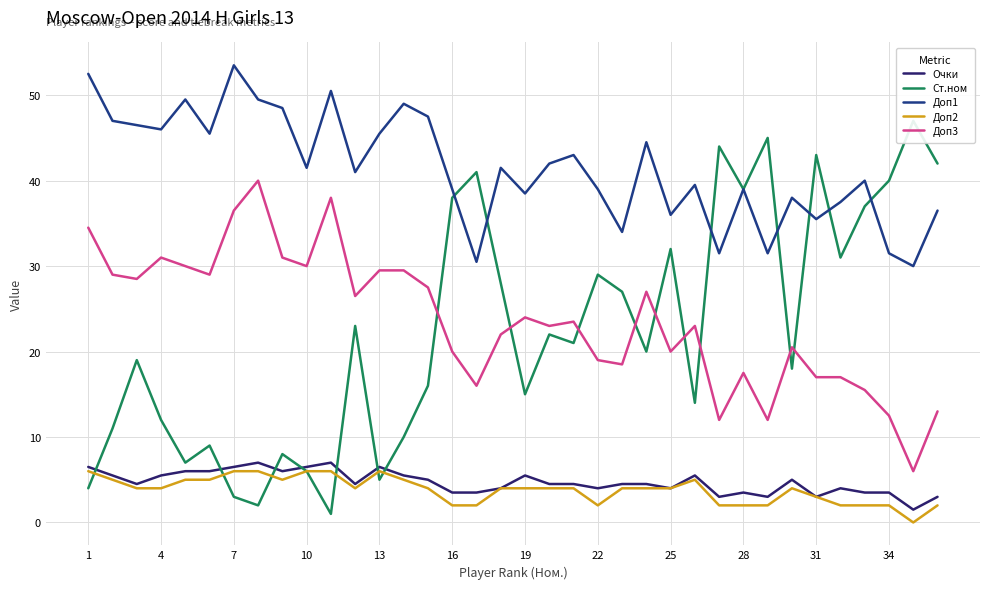

Reading left to right, transcribe all the data shown in this chart.

Очки: 6.5	5.5	4.5	5.5	6.0	6.0	6.5	7.0	6.0	6.5	7.0	4.5	6.5	5.5	5.0	3.5	3.5	4.0	5.5	4.5	4.5	4.0	4.5	4.5	4.0	5.5	3.0	3.5	3.0	5.0	3.0	4.0	3.5	3.5	1.5	3.0
Ст.ном: 4.0	11.0	19.0	12.0	7.0	9.0	3.0	2.0	8.0	6.0	1.0	23.0	5.0	10.0	16.0	38.0	41.0	28.0	15.0	22.0	21.0	29.0	27.0	20.0	32.0	14.0	44.0	39.0	45.0	18.0	43.0	31.0	37.0	40.0	47.0	42.0
Доп1: 52.5	47.0	46.5	46.0	49.5	45.5	53.5	49.5	48.5	41.5	50.5	41.0	45.5	49.0	47.5	39.0	30.5	41.5	38.5	42.0	43.0	39.0	34.0	44.5	36.0	39.5	31.5	39.0	31.5	38.0	35.5	37.5	40.0	31.5	30.0	36.5
Доп2: 6.0	5.0	4.0	4.0	5.0	5.0	6.0	6.0	5.0	6.0	6.0	4.0	6.0	5.0	4.0	2.0	2.0	4.0	4.0	4.0	4.0	2.0	4.0	4.0	4.0	5.0	2.0	2.0	2.0	4.0	3.0	2.0	2.0	2.0	0.0	2.0
Доп3: 34.5	29.0	28.5	31.0	30.0	29.0	36.5	40.0	31.0	30.0	38.0	26.5	29.5	29.5	27.5	20.0	16.0	22.0	24.0	23.0	23.5	19.0	18.5	27.0	20.0	23.0	12.0	17.5	12.0	20.5	17.0	17.0	15.5	12.5	6.0	13.0